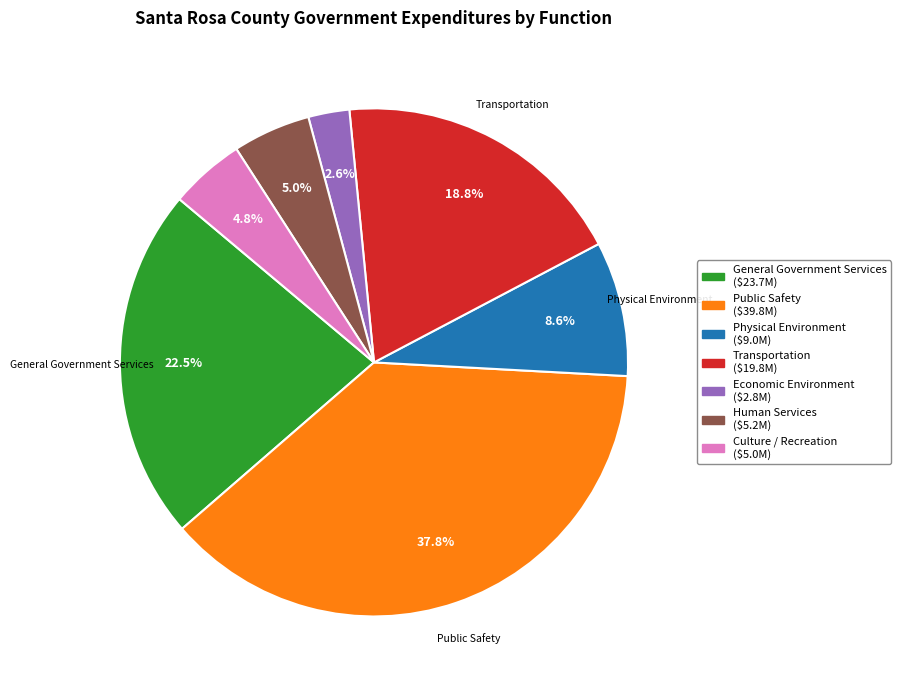

Which category has the biggest portion of the pie?

Public Safety